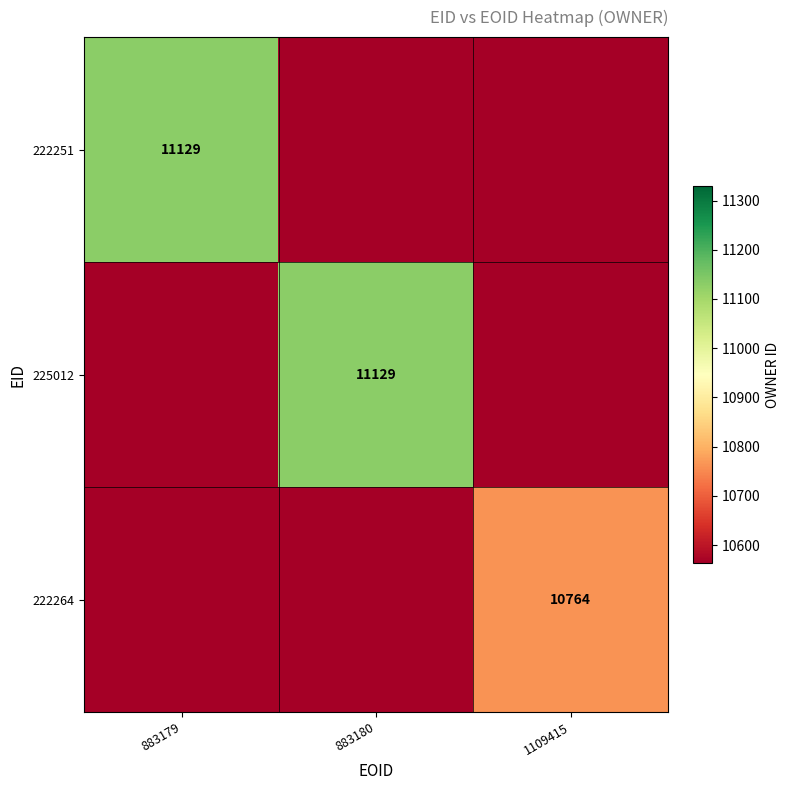

The 225012 series shows 11129 at 883180. True or false?

True